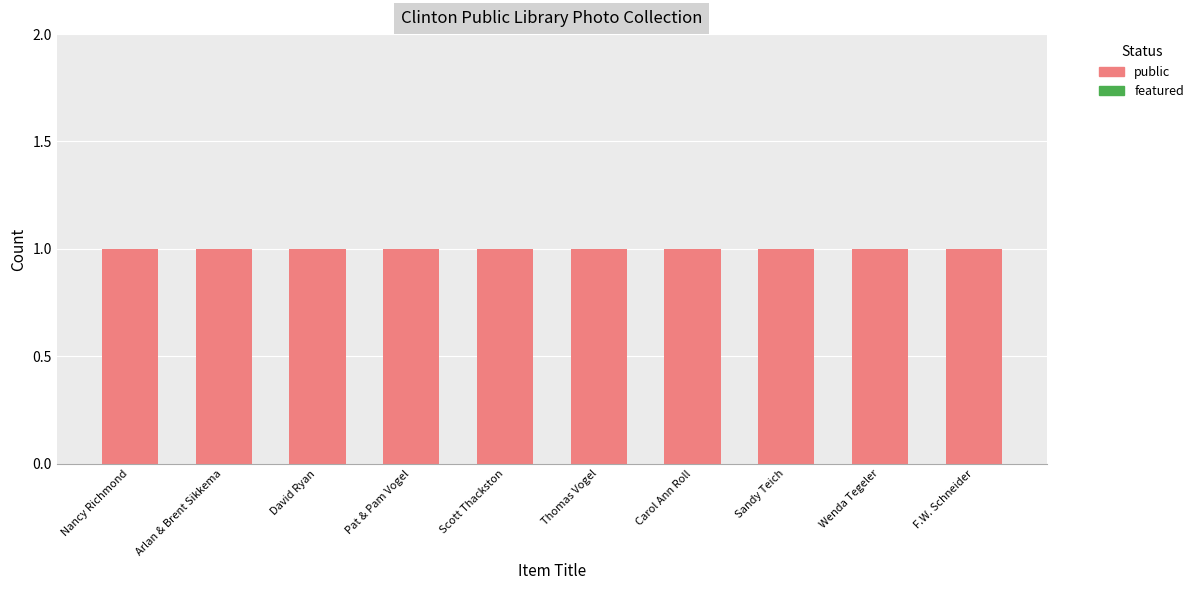

What is the difference between the highest and lowest values at Sandy Teich?

1